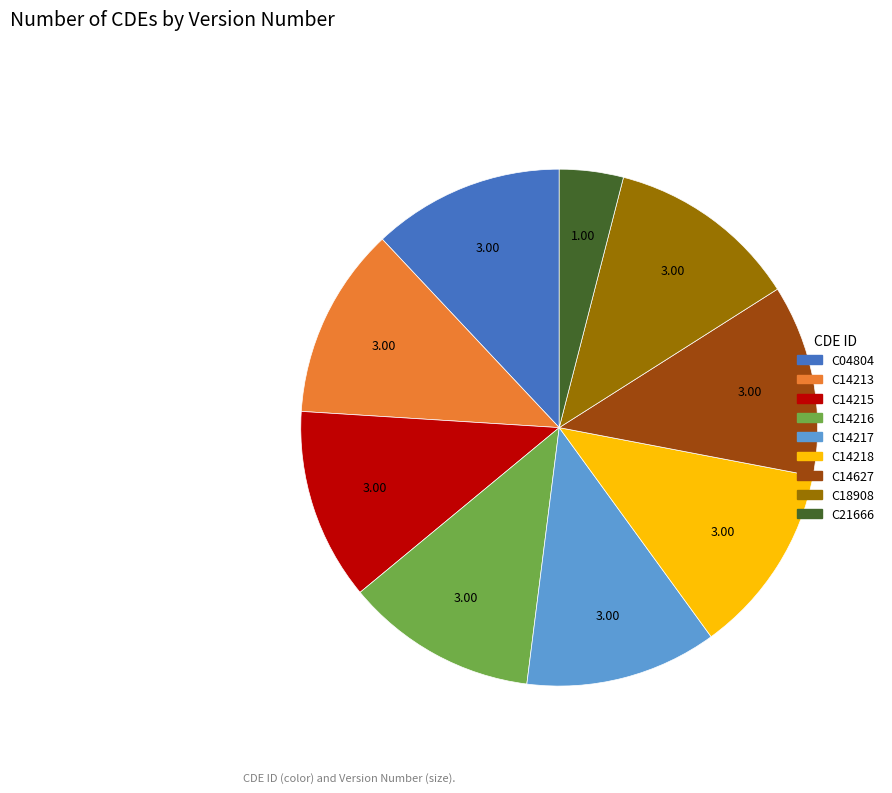

How many segments does this pie chart have?

9